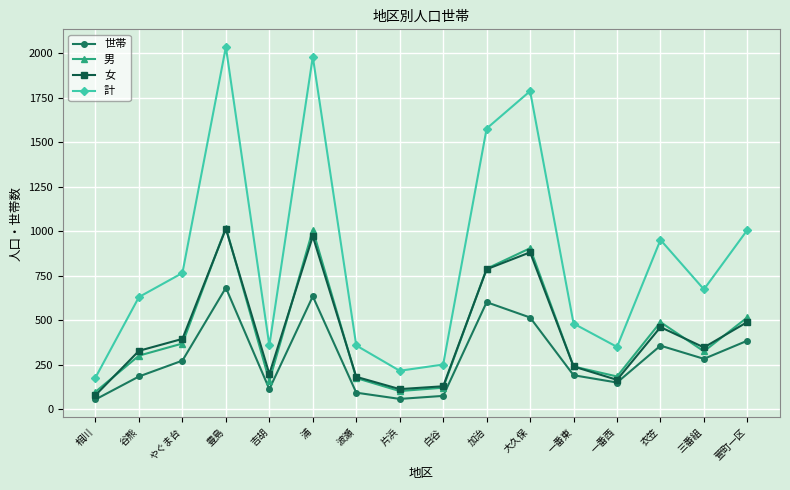

Is the value of 世帯 at 萱町一区 greater than the value of 男 at 大久保?

No